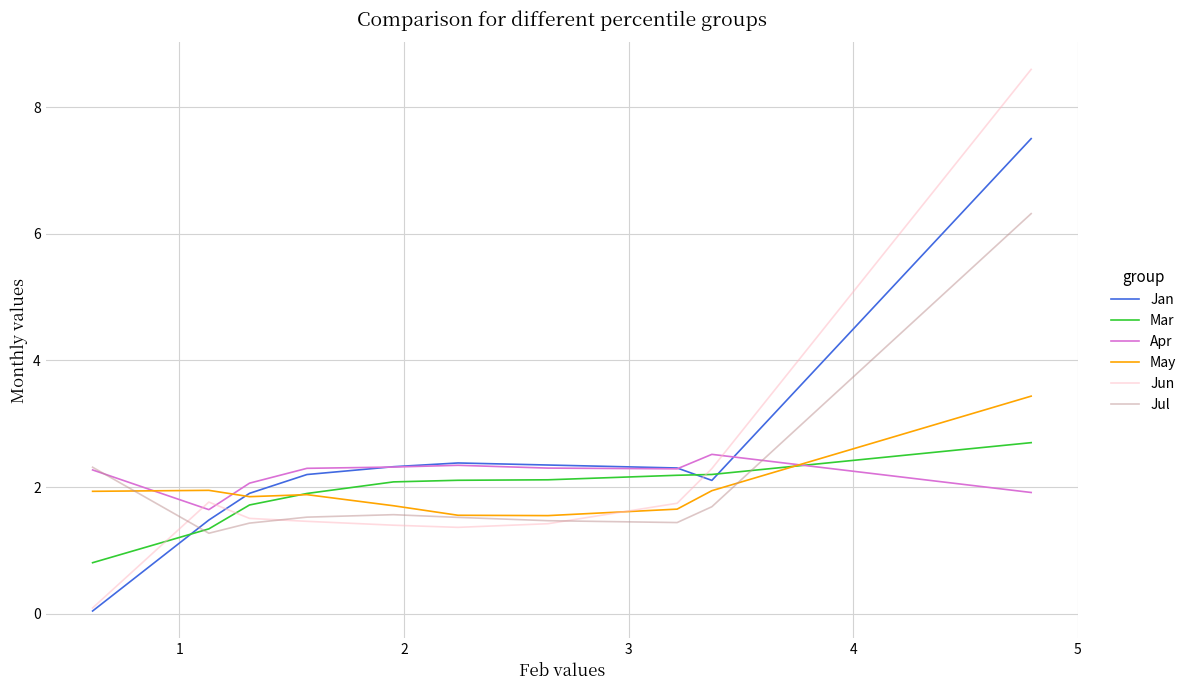

Is this an area chart (filled region under the line)?

No